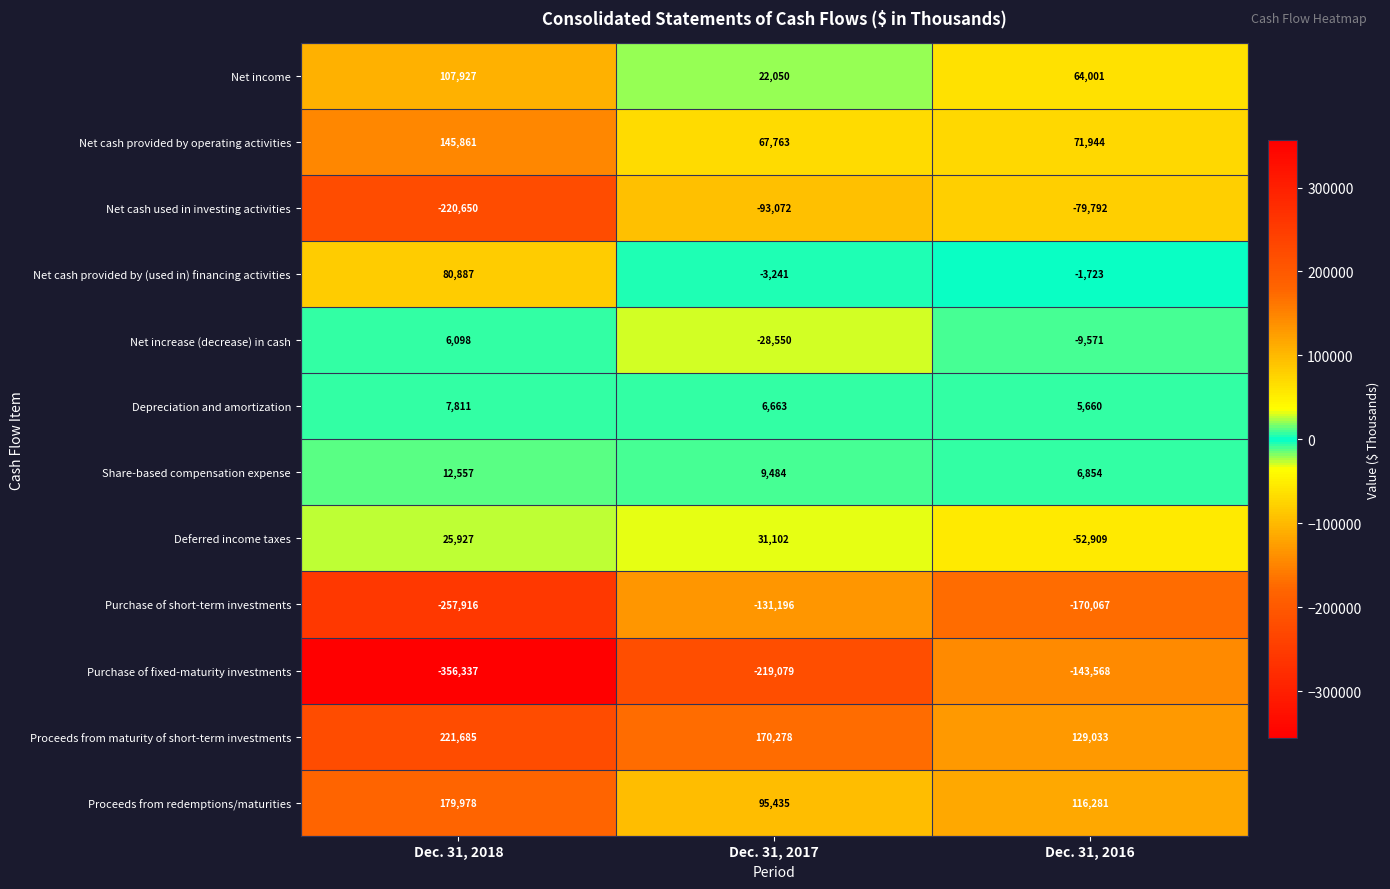

At which category is the sum across all series the highest?

Dec. 31, 2018